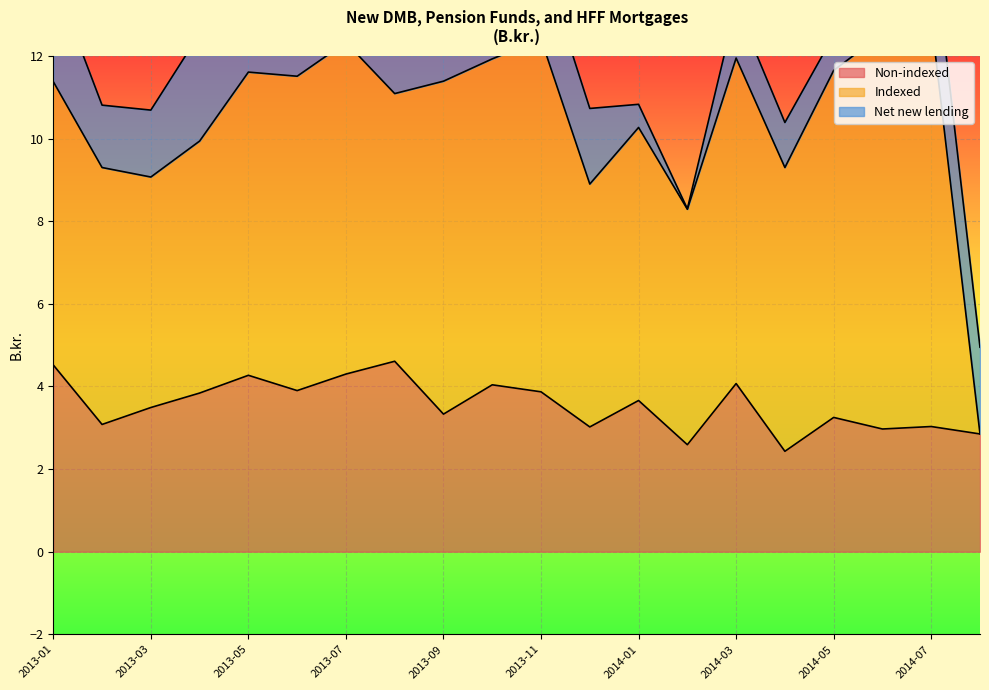

What is the total value across all series at 2014-02?

8.3